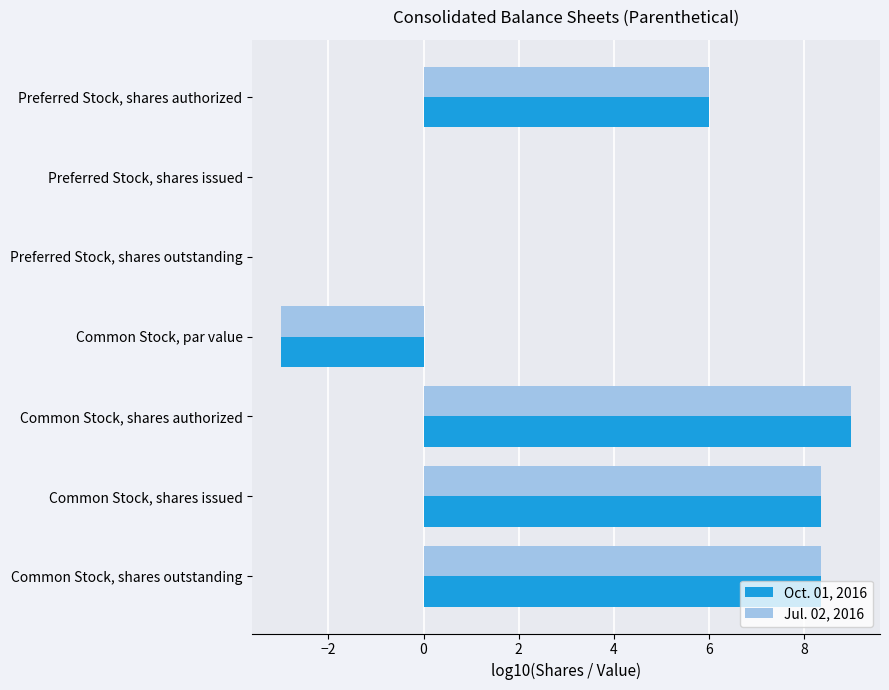

What is the total value across all series at Preferred Stock, shares authorized?

12.0